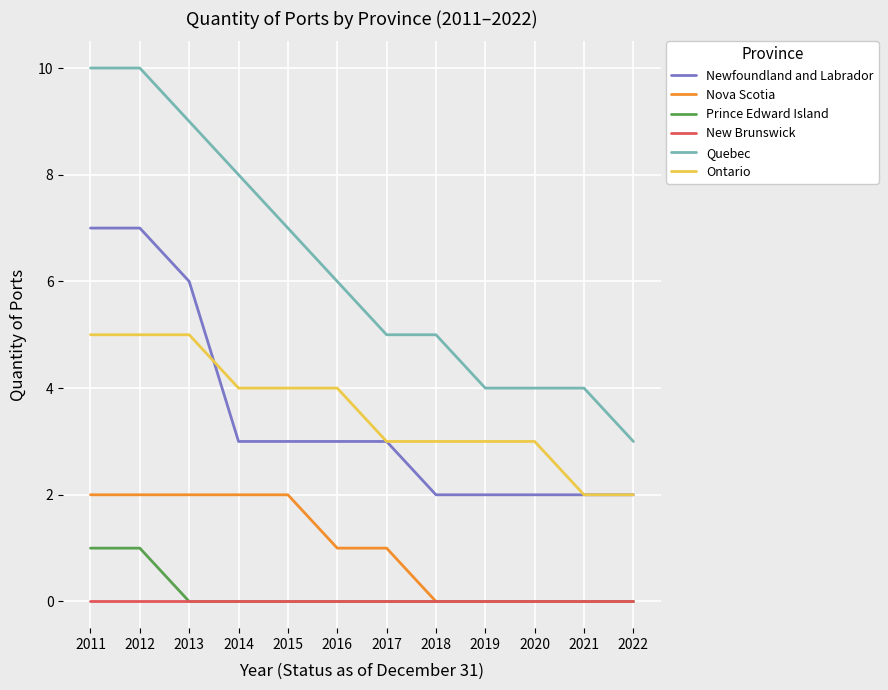

How many lines are shown in the chart?

6